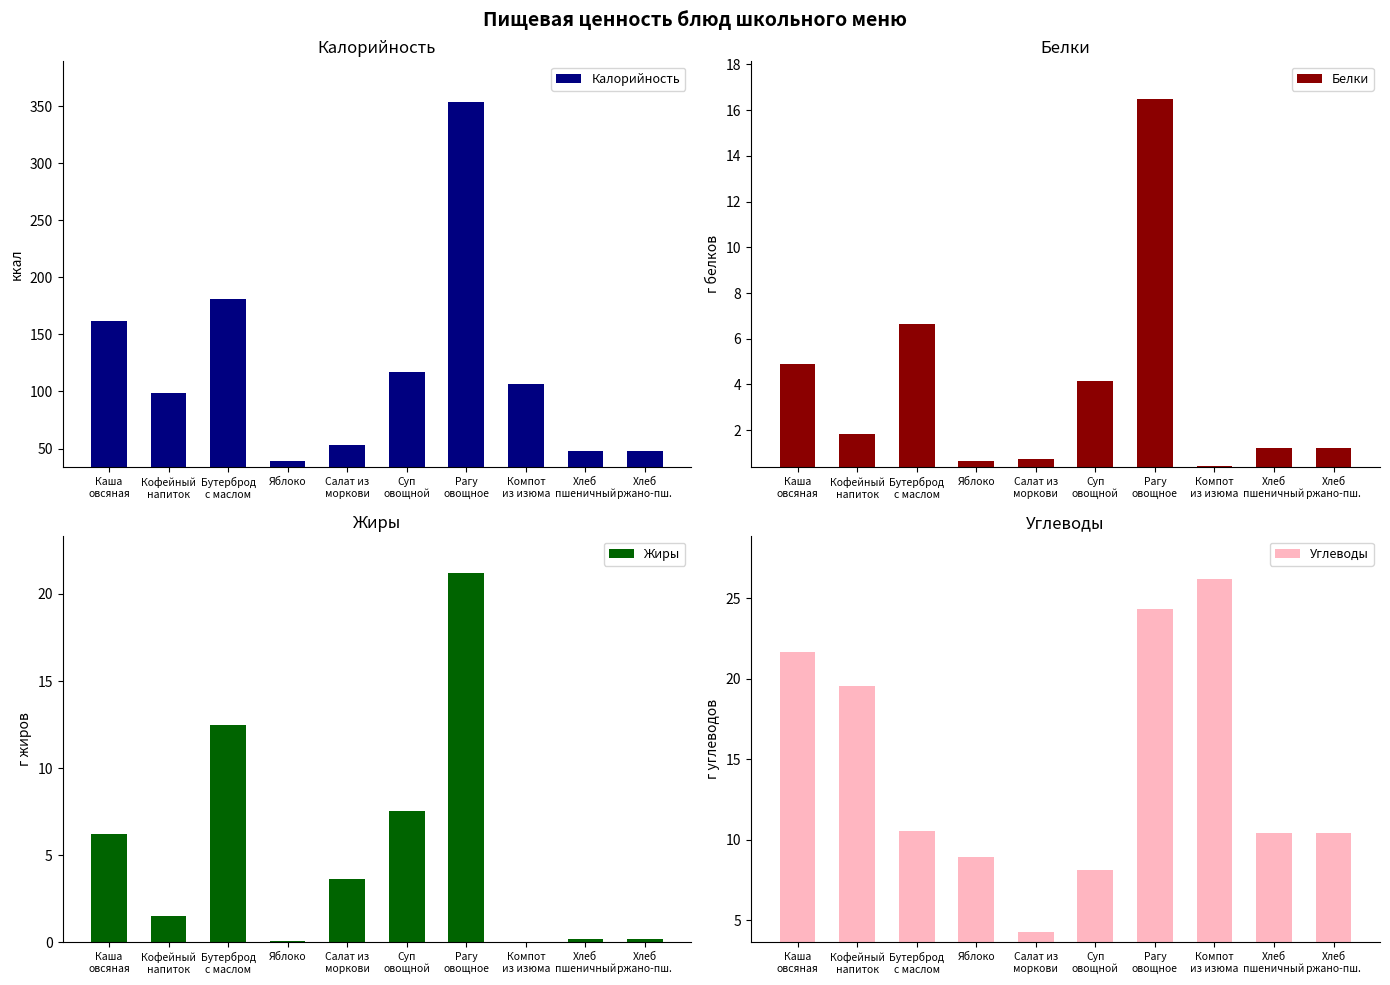

Reading left to right, list all the values displayed in this chart.

Калорийность: Каша
овсяная=162.0	Кофейный
напиток=99.0	Бутерброд
с маслом=181.2	Яблоко=39.3	Салат из
моркови=53.0	Суп
овощной=117.3	Рагу
овощное=353.8	Компот
из изюма=106.9	Хлеб
пшеничный=48.2	Хлеб
ржано-пш.=48.2
Белки: Каша
овсяная=4.9	Кофейный
напиток=1.8	Бутерброд
с маслом=6.7	Яблоко=0.7	Салат из
моркови=0.7	Суп
овощной=4.1	Рагу
овощное=16.5	Компот
из изюма=0.4	Хлеб
пшеничный=1.2	Хлеб
ржано-пш.=1.2
Жиры: Каша
овсяная=6.2	Кофейный
напиток=1.5	Бутерброд
с маслом=12.5	Яблоко=0.1	Салат из
моркови=3.7	Суп
овощной=7.6	Рагу
овощное=21.2	Компот
из изюма=0.0	Хлеб
пшеничный=0.2	Хлеб
ржано-пш.=0.2
Углеводы: Каша
овсяная=21.7	Кофейный
напиток=19.5	Бутерброд
с маслом=10.5	Яблоко=8.9	Салат из
моркови=4.3	Суп
овощной=8.2	Рагу
овощное=24.3	Компот
из изюма=26.2	Хлеб
пшеничный=10.4	Хлеб
ржано-пш.=10.4